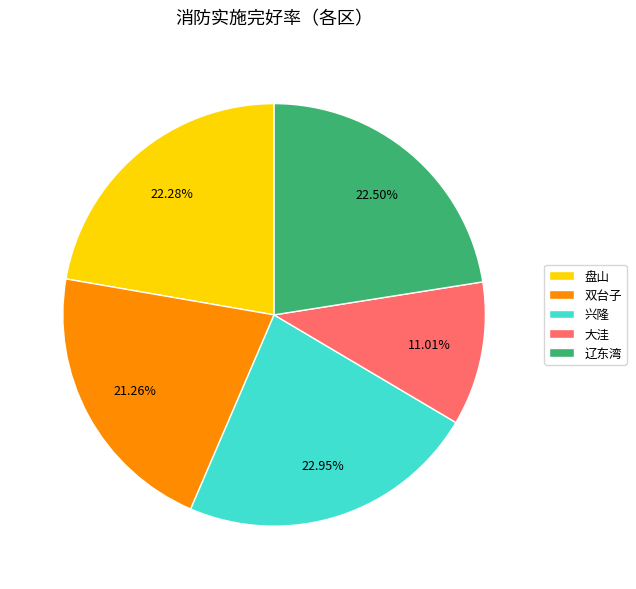

To the nearest percent, what percentage of the pie is 双台子?

21%